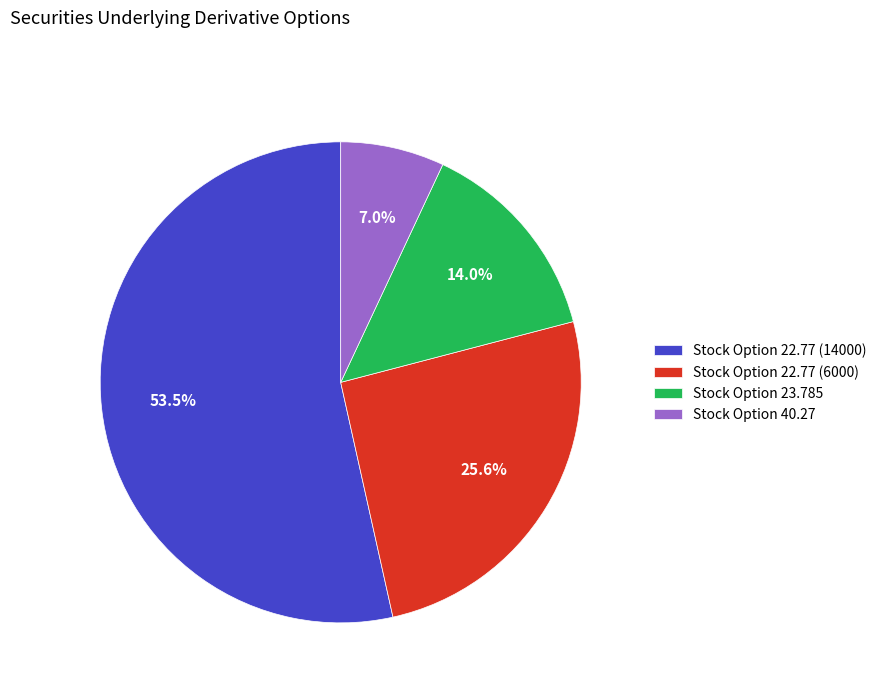

How many segments does this pie chart have?

4